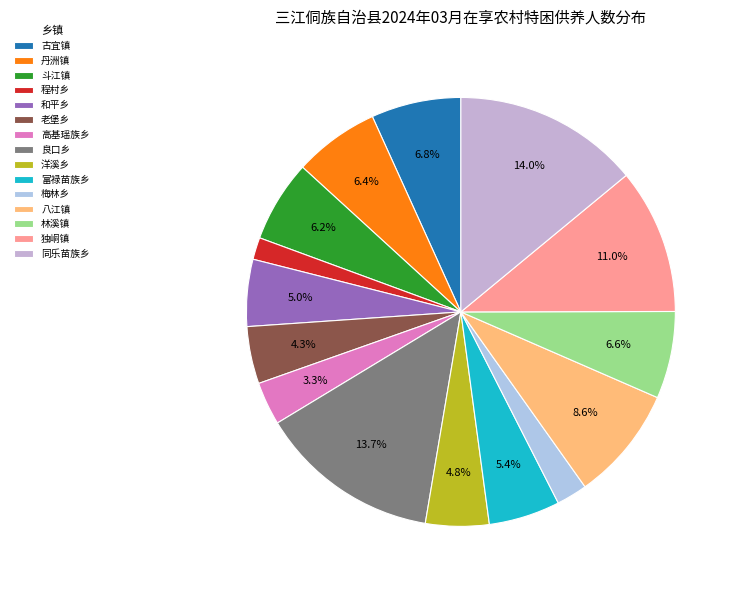

Is 洋溪乡 the majority of the pie?

No